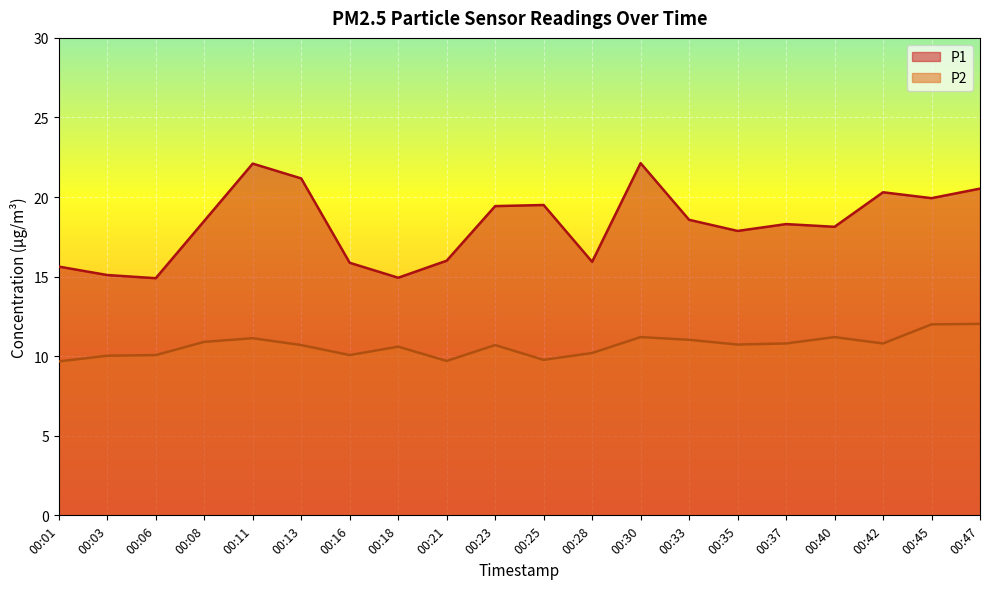

What is the sum of the P1 values at 00:25 and 00:03?

34.6